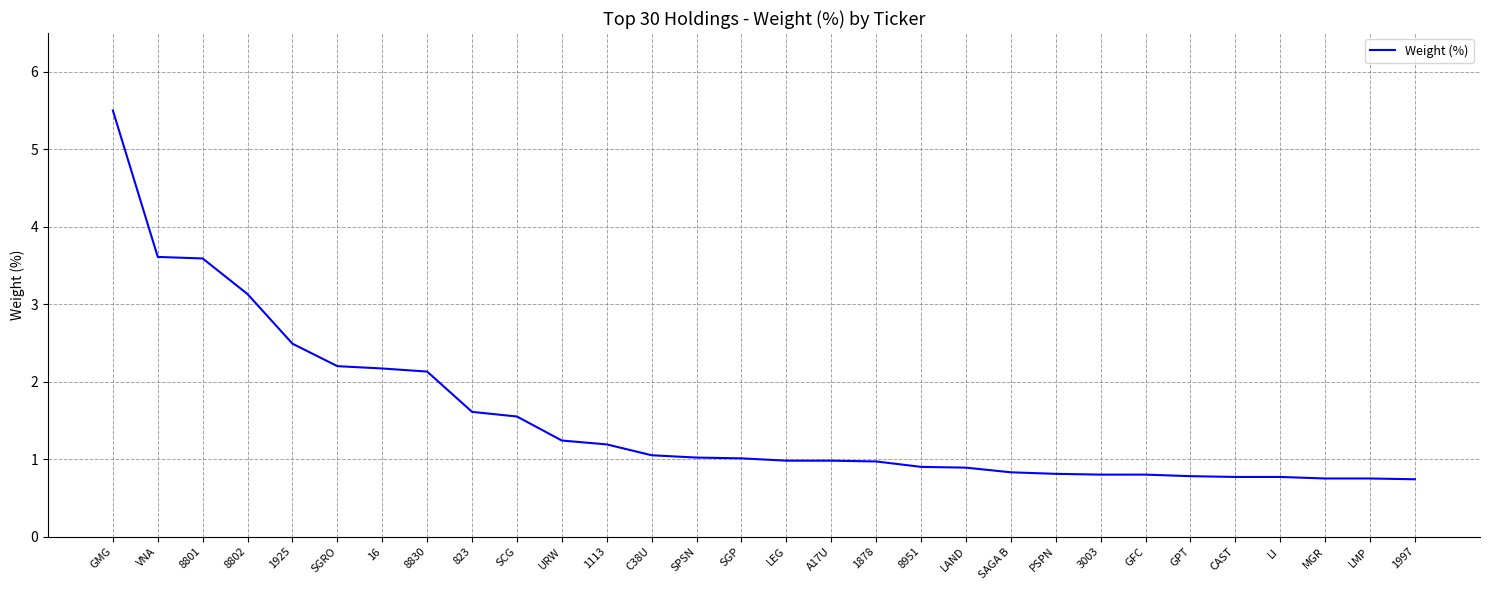

What is the difference between the maximum and minimum values?

4.8